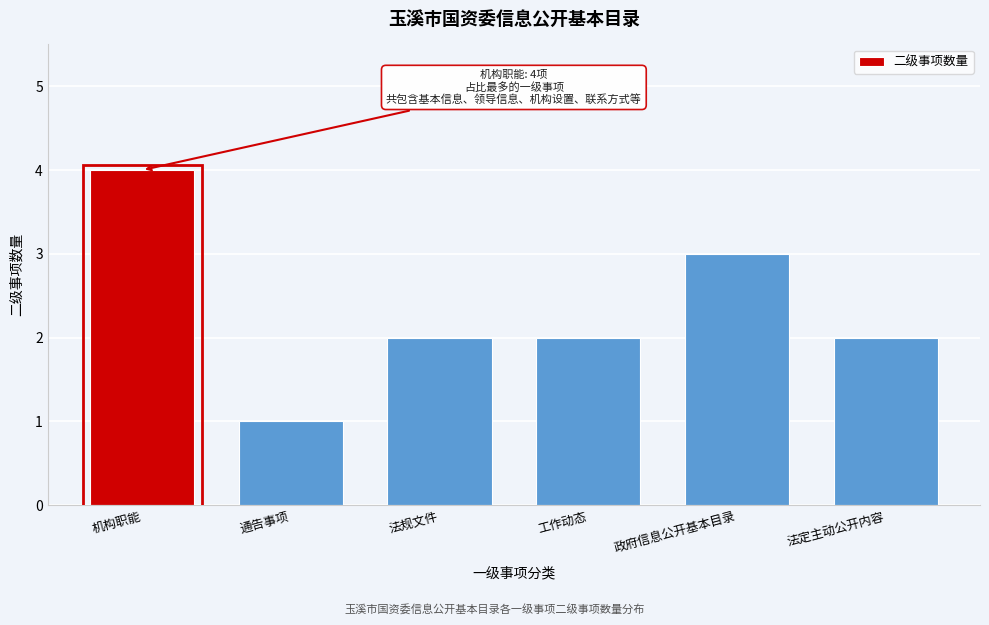

Reading right to left, what are all the values shown in this chart?

2	3	2	2	1	4